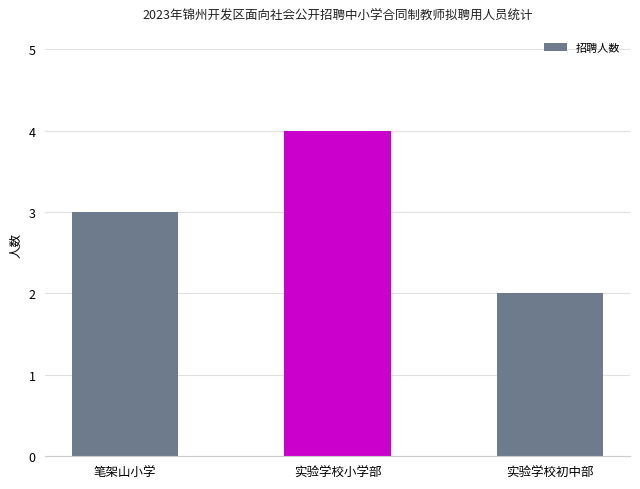

Between 笔架山小学 and 实验学校小学部, which is larger?

实验学校小学部